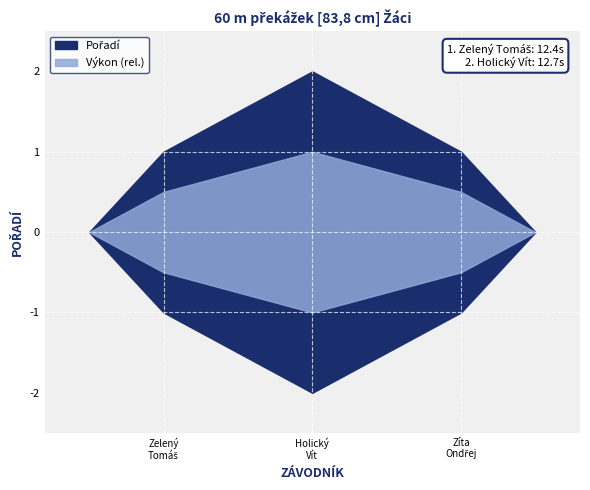

Where is the data nearest to the value 1?

Zelený Tomáš